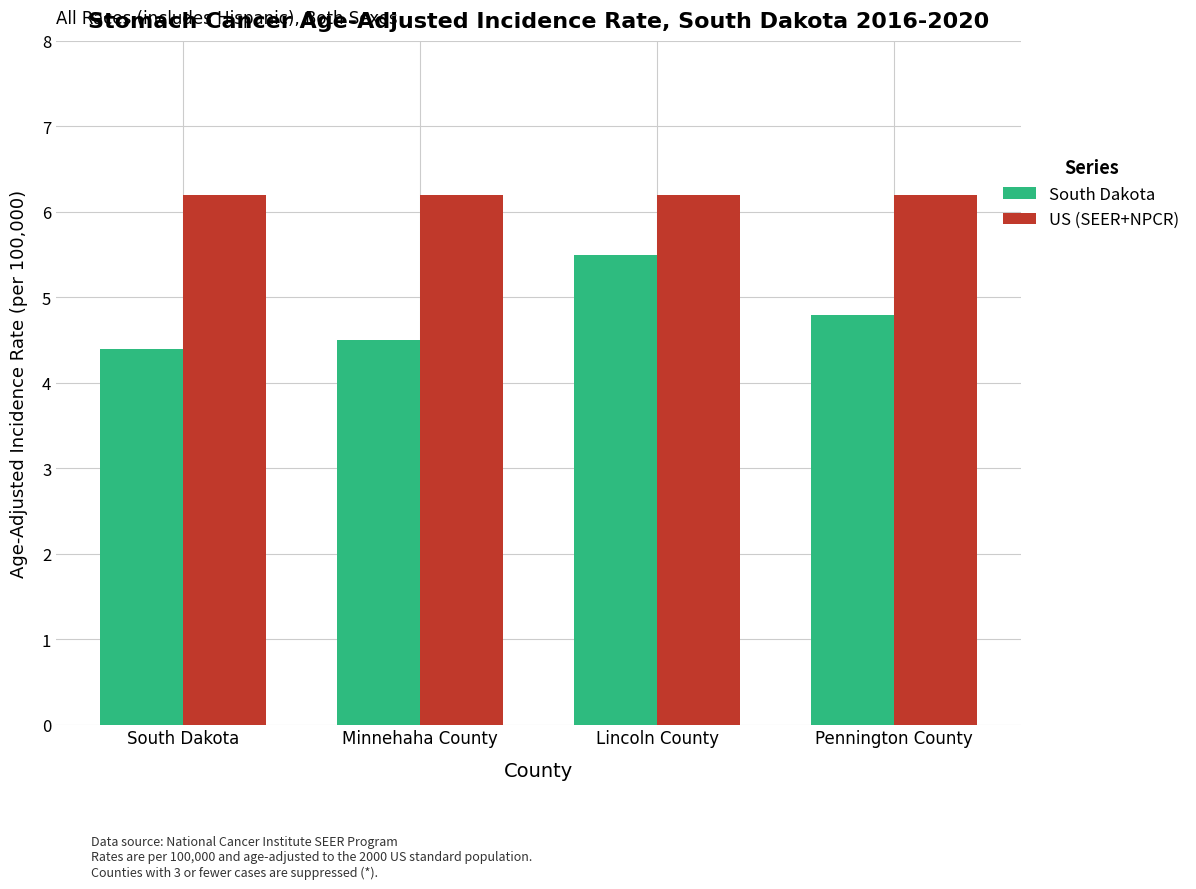

What is the sum of all US (SEER+NPCR) values?

24.8